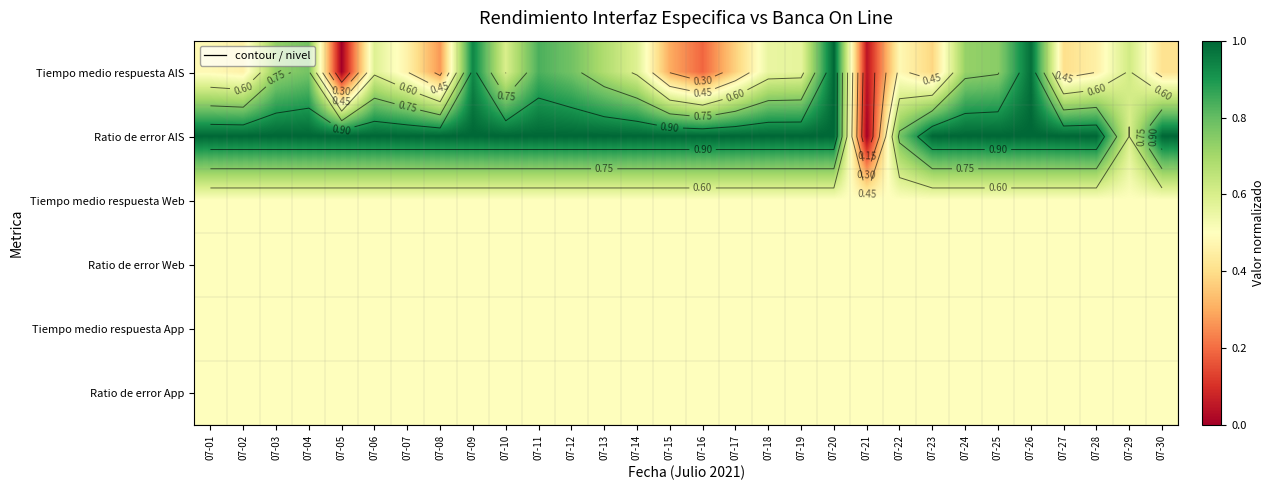

Read the Ratio de error AIS value at 07-14.

1.0